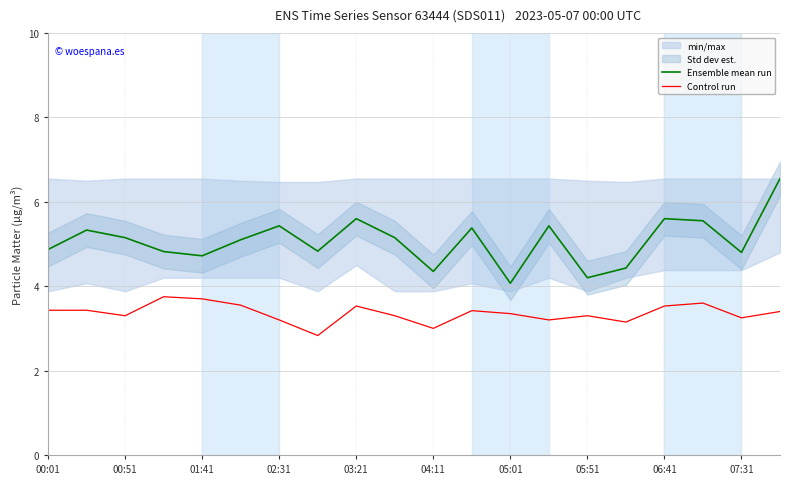

True or false: Control run has a value of 3.7 at 01:41.

True